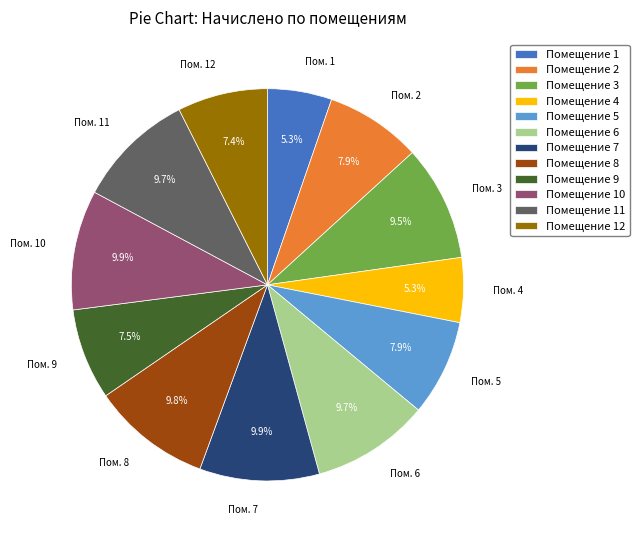

Combined, do Помещение 11 and Помещение 4 account for over 50%?

No